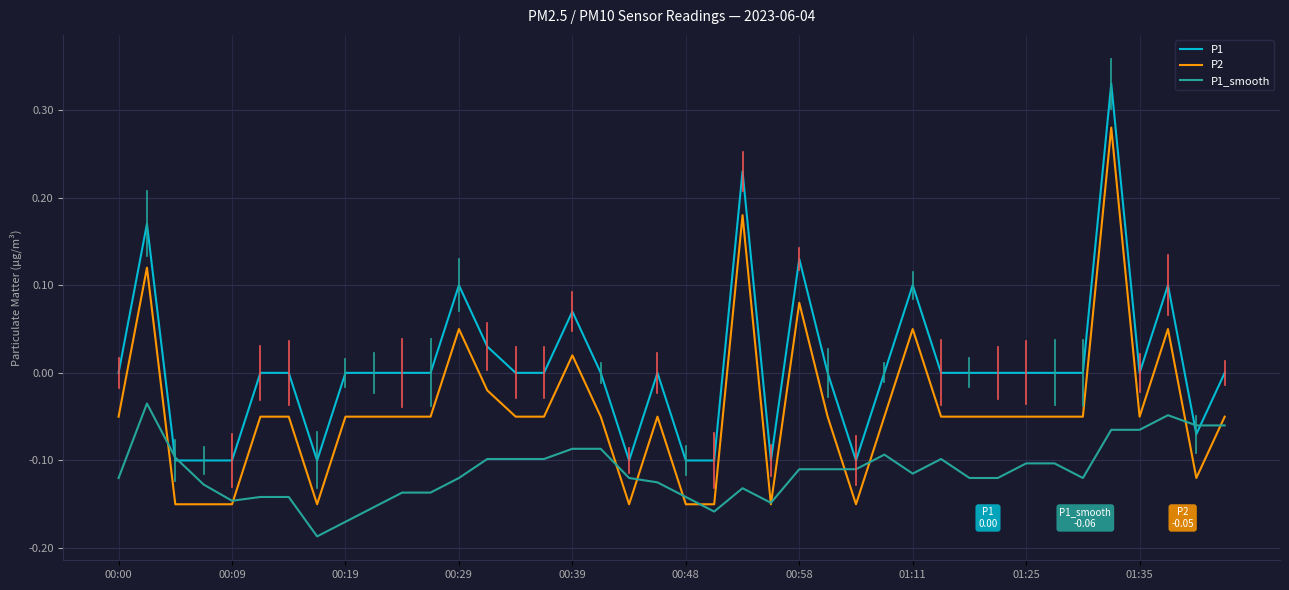

Rank the series by their maximum value, from highest to lowest.

P1, P2, P1_smooth